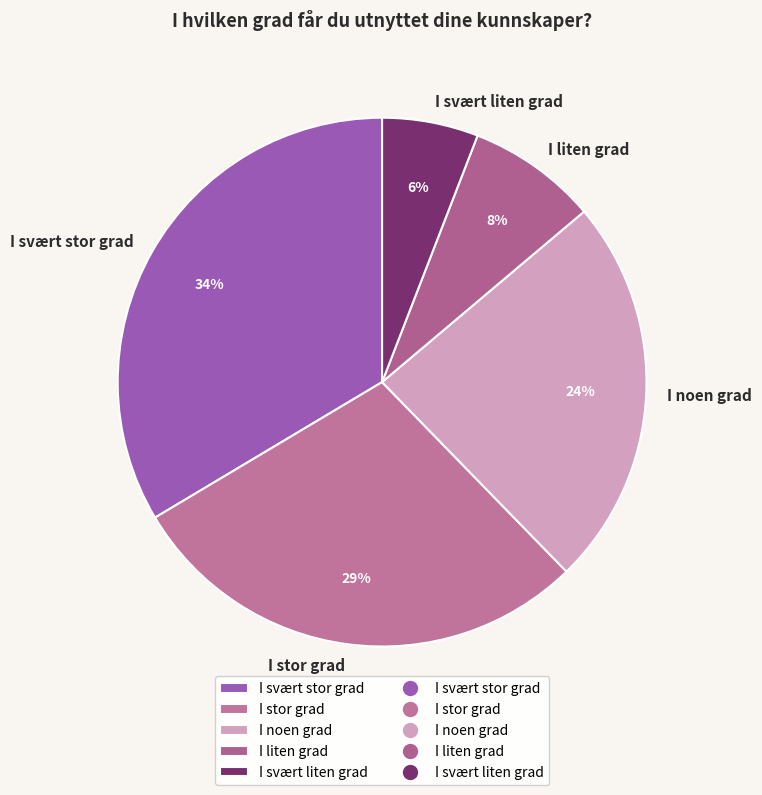

Rank the categories by value from lowest to highest.

I svært liten grad, I liten grad, I noen grad, I stor grad, I svært stor grad